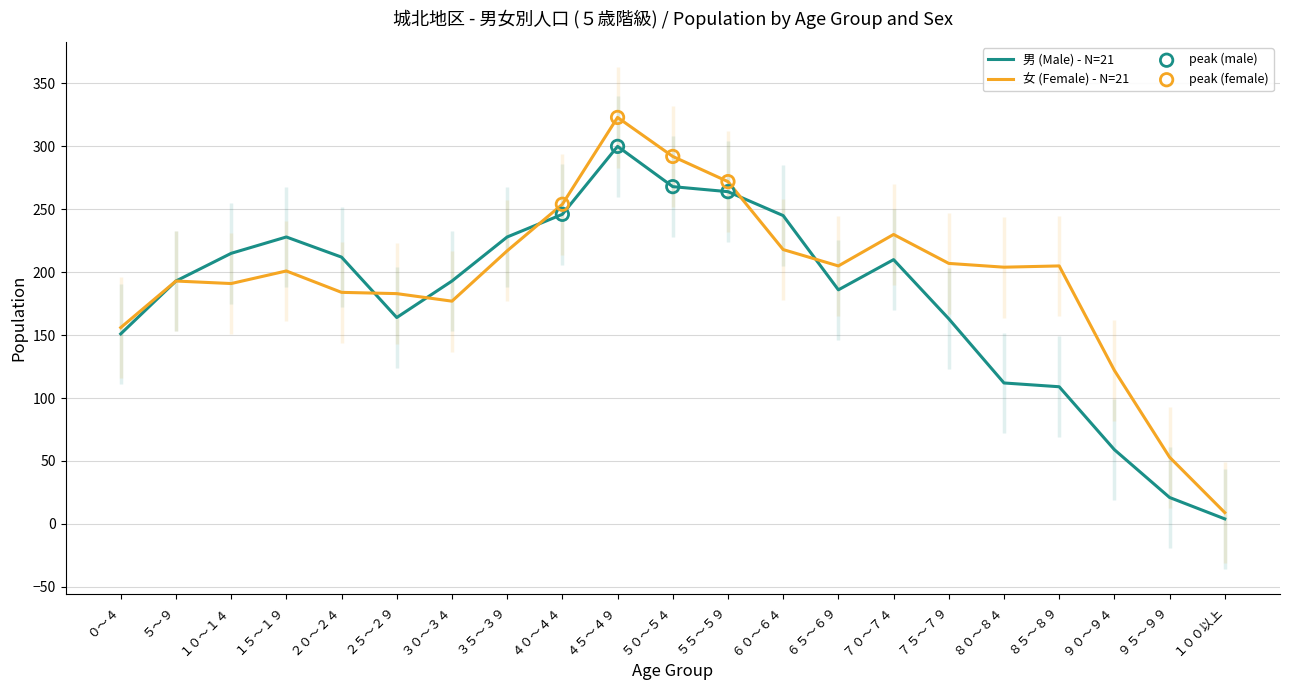

At how many categories does at least one series exceed 316?

1